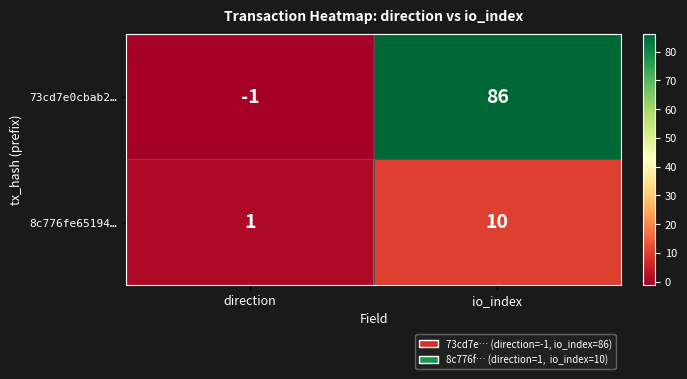

Which series has the largest total across all categories?

73cd7e0cbab2…